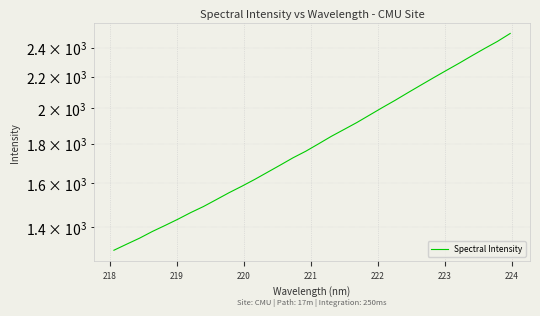

True or false: there are more than 1 points higher than both neighbors.

False